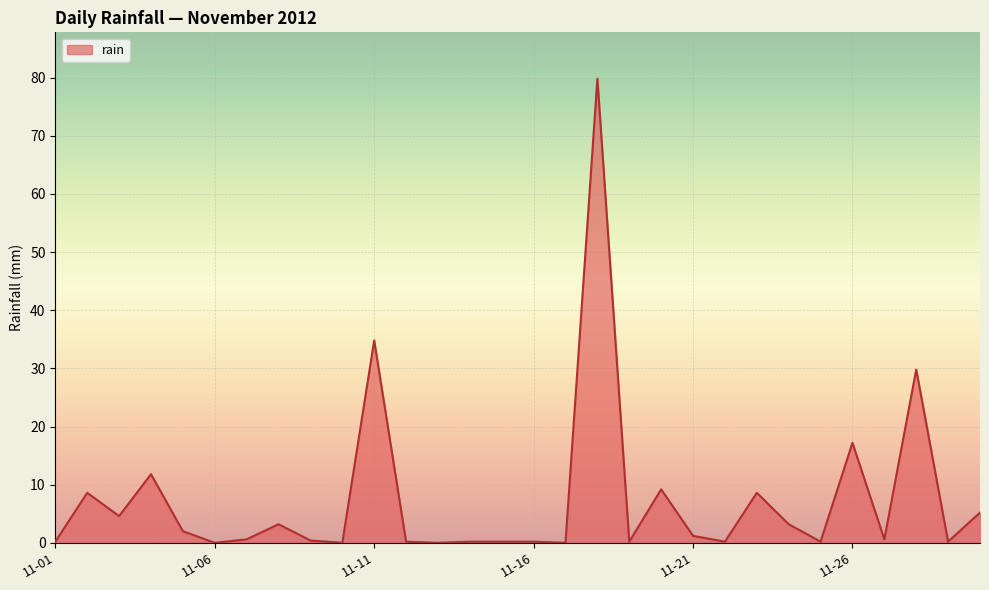

Is this an area chart (filled region under the line)?

Yes